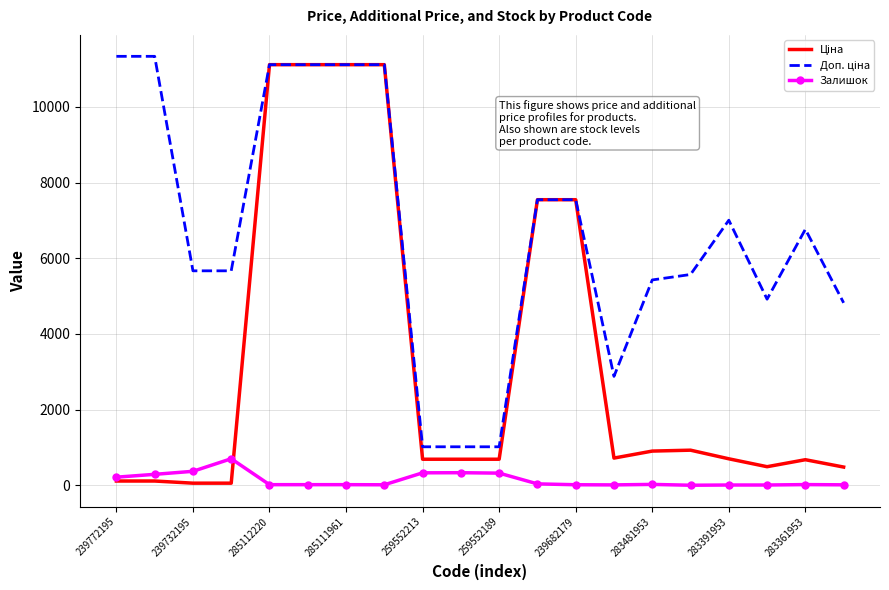

What is the maximum value shown in the chart?

11334.0